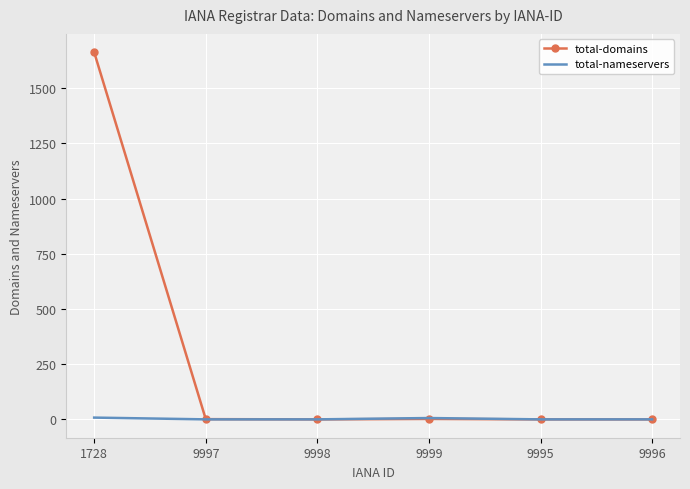

True or false: total-nameservers has a value of 0 at 9998.

True